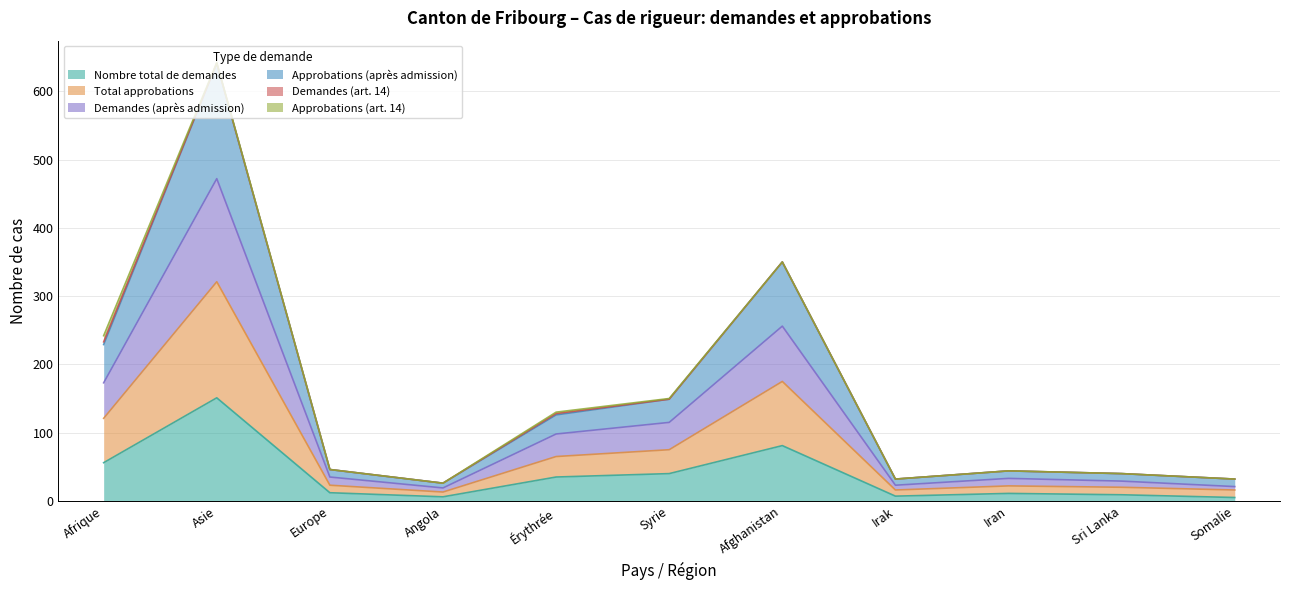

Which category has the highest value in the Nombre total de demandes series?

Asie